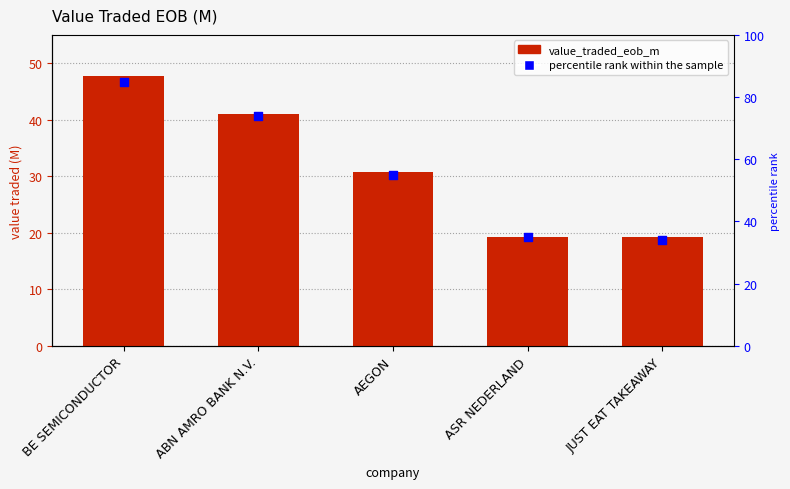

At how many categories does at least one series exceed 21?

3